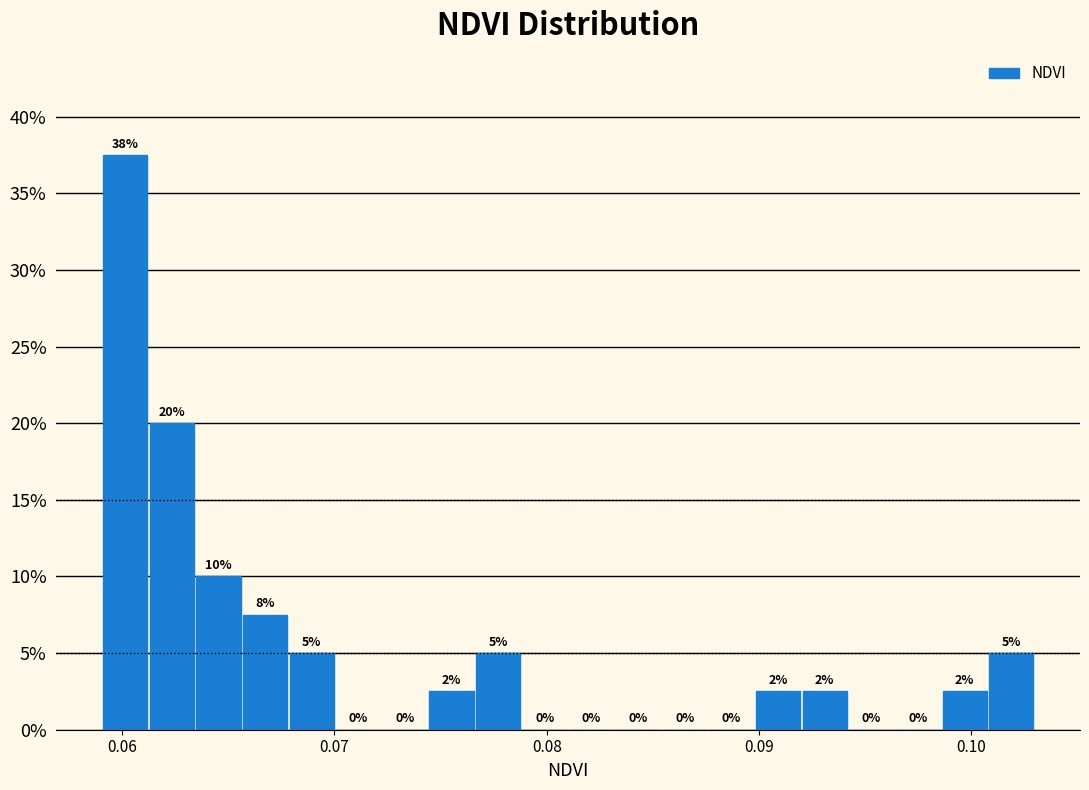

Read against the x-axis, roughly where is the centre of the tallest bar?

0.060